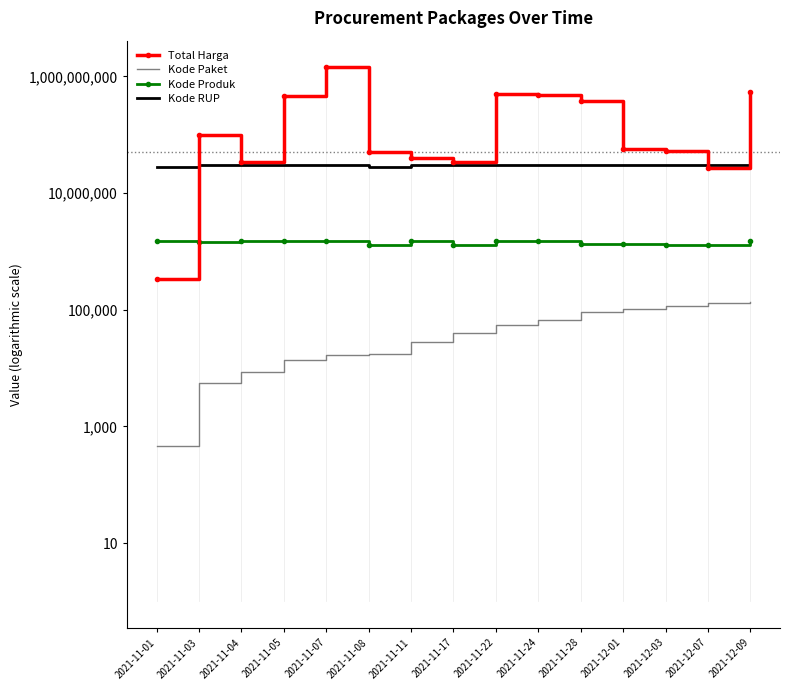

Rank the categories by Kode RUP value from lowest to highest.

2021-11-01, 2021-11-08, 2021-11-03, 2021-11-04, 2021-12-07, 2021-11-28, 2021-11-05, 2021-11-17, 2021-11-07, 2021-11-11, 2021-12-03, 2021-11-22, 2021-11-24, 2021-12-01, 2021-12-09